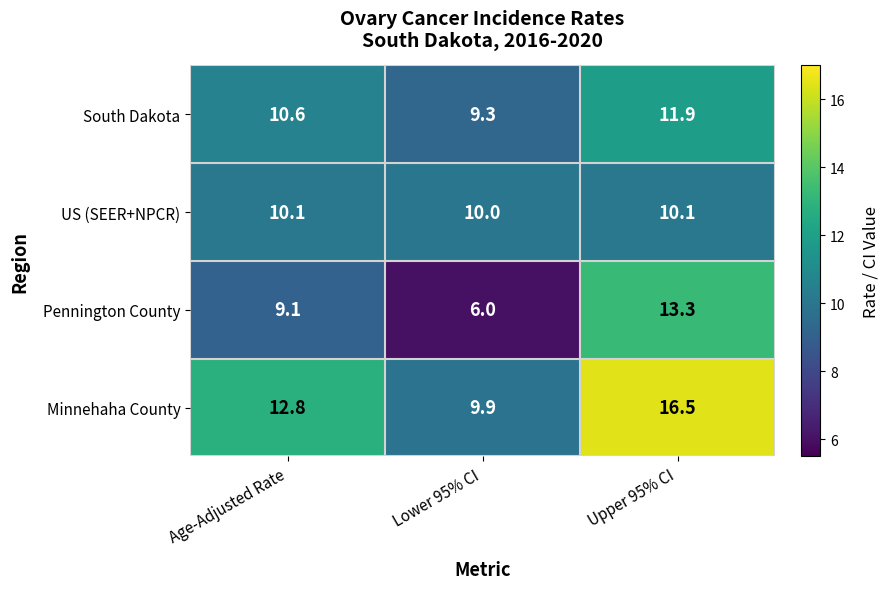

What is the spread (max minus min) of values at Upper 95% CI?

6.4